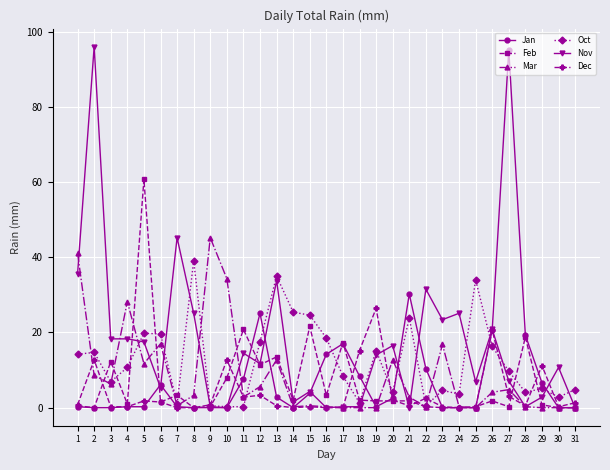

Where do Feb and Oct first cross each other?

2 and 3